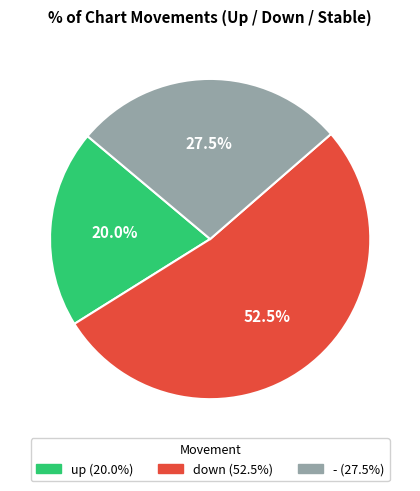

Is there any slice that represents more than half of the pie?

Yes